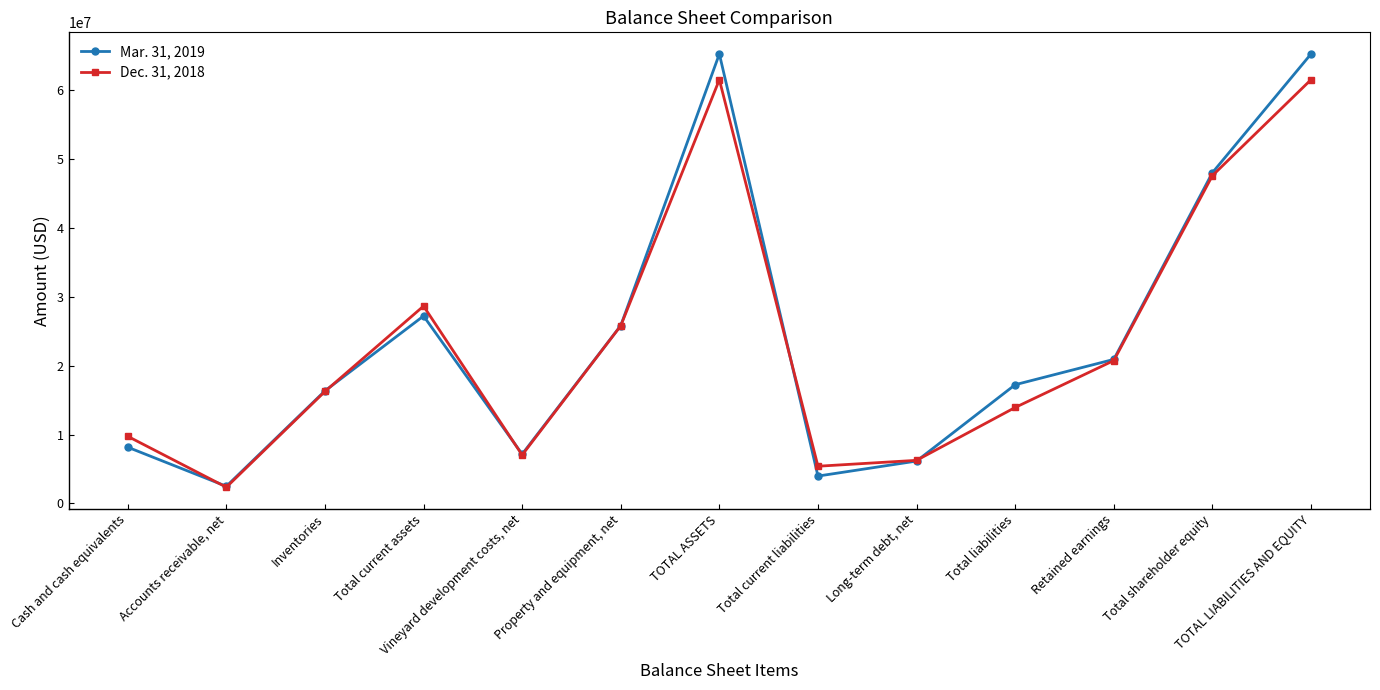

At Total liabilities, list the series in order from largest to smallest.

Mar. 31, 2019, Dec. 31, 2018